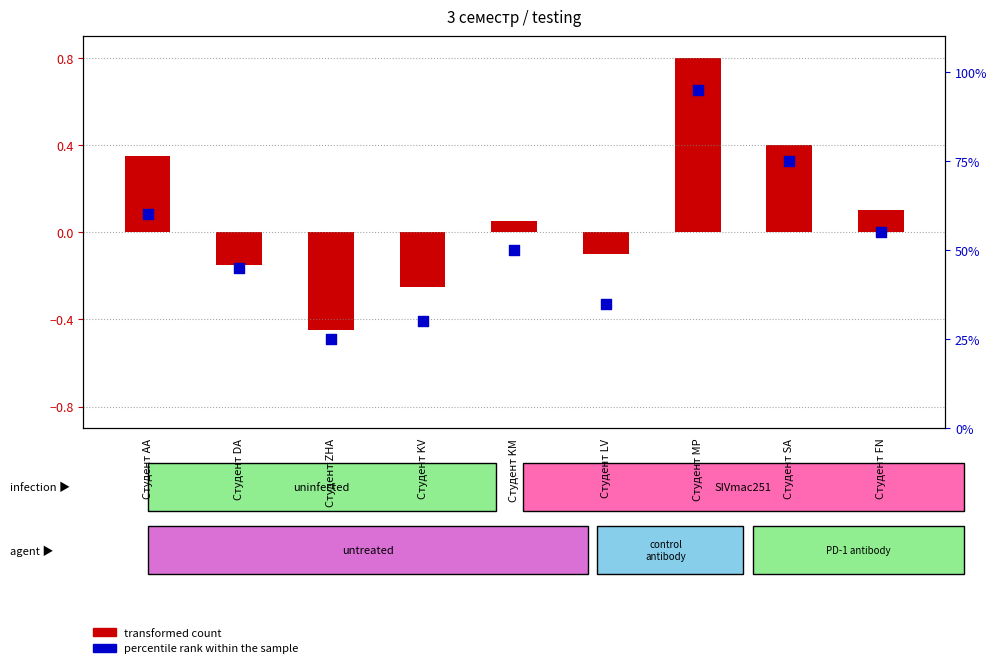

Which series reaches the minimum Y coordinate?

transformed count